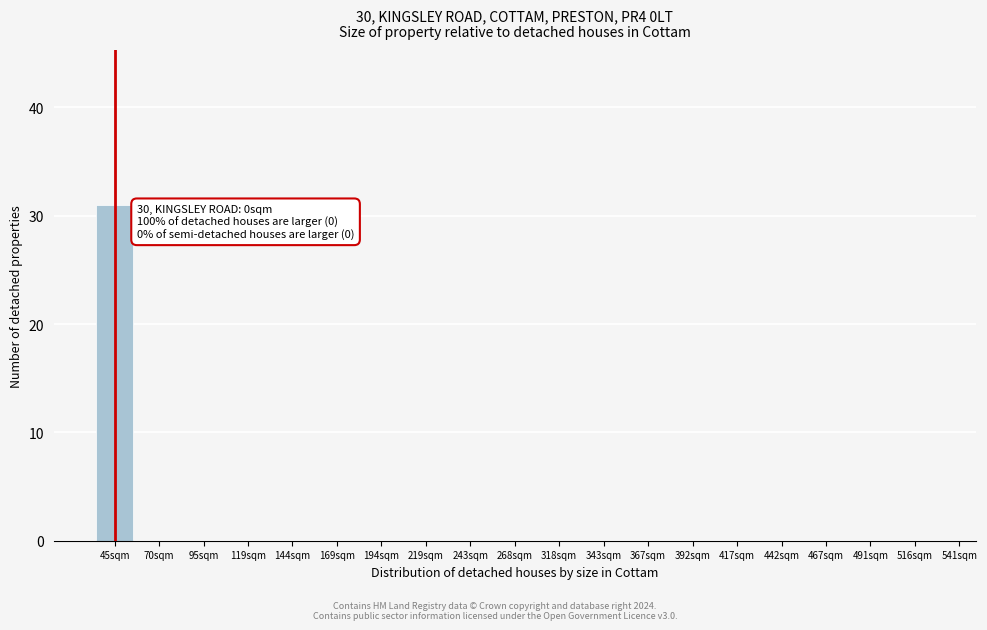

Reading left to right, extract all data points from this chart.

45sqm=31	70sqm=0	95sqm=0	119sqm=0	144sqm=0	169sqm=0	194sqm=0	219sqm=0	243sqm=0	268sqm=0	318sqm=0	343sqm=0	367sqm=0	392sqm=0	417sqm=0	442sqm=0	467sqm=0	491sqm=0	516sqm=0